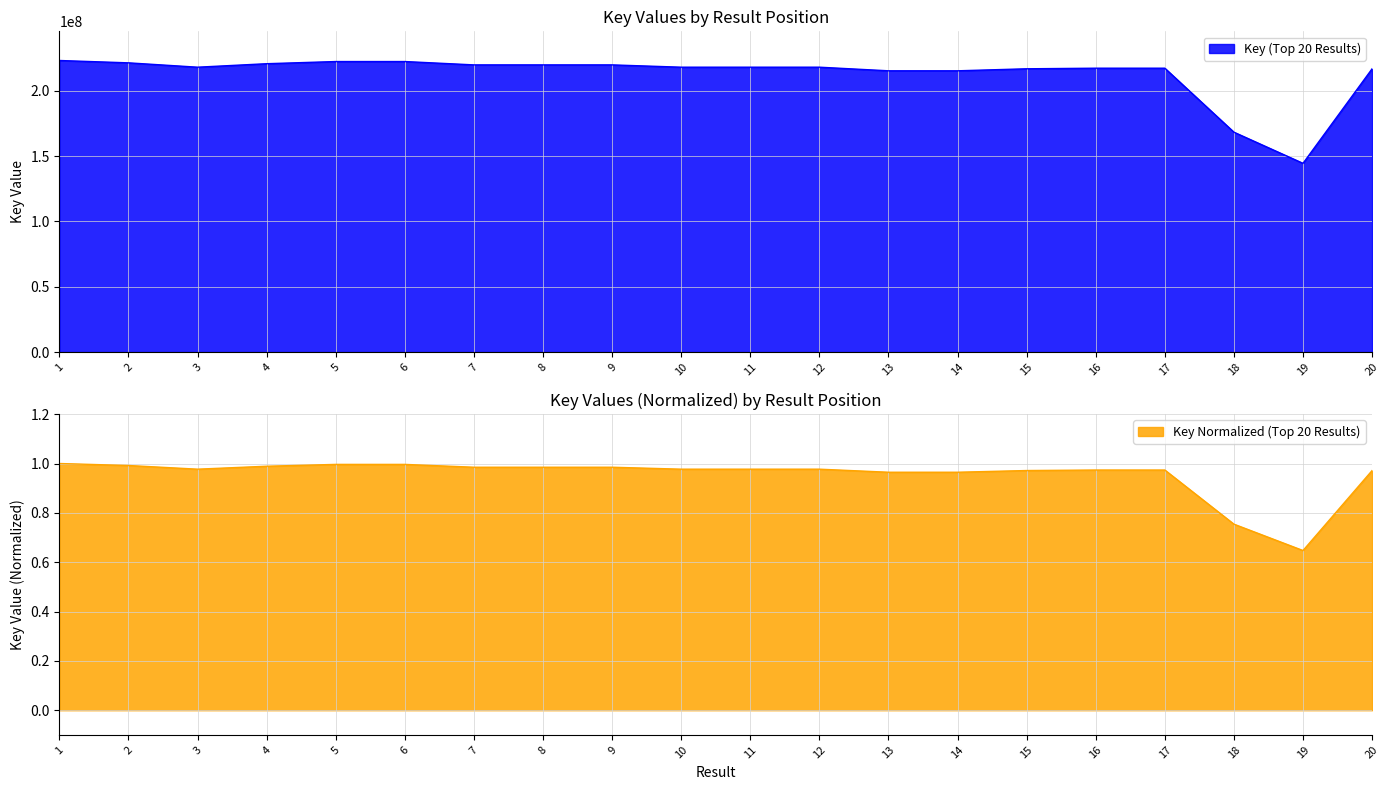

What is the smallest value displayed?

144534903